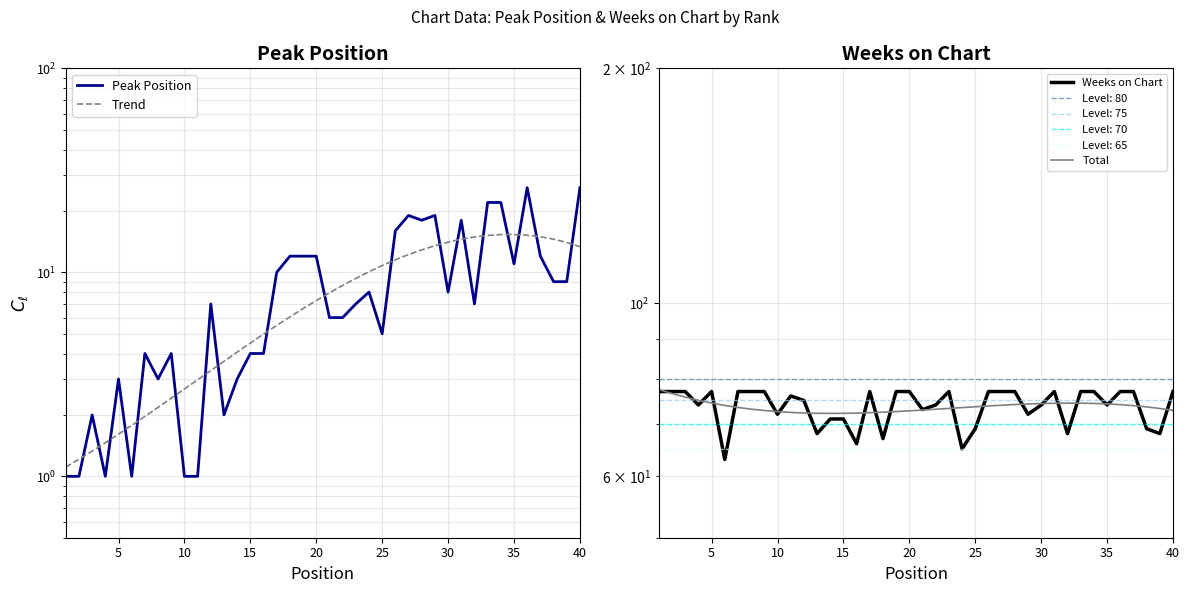

True or false: Peak Position and Weeks on Chart intersect in this chart.

False